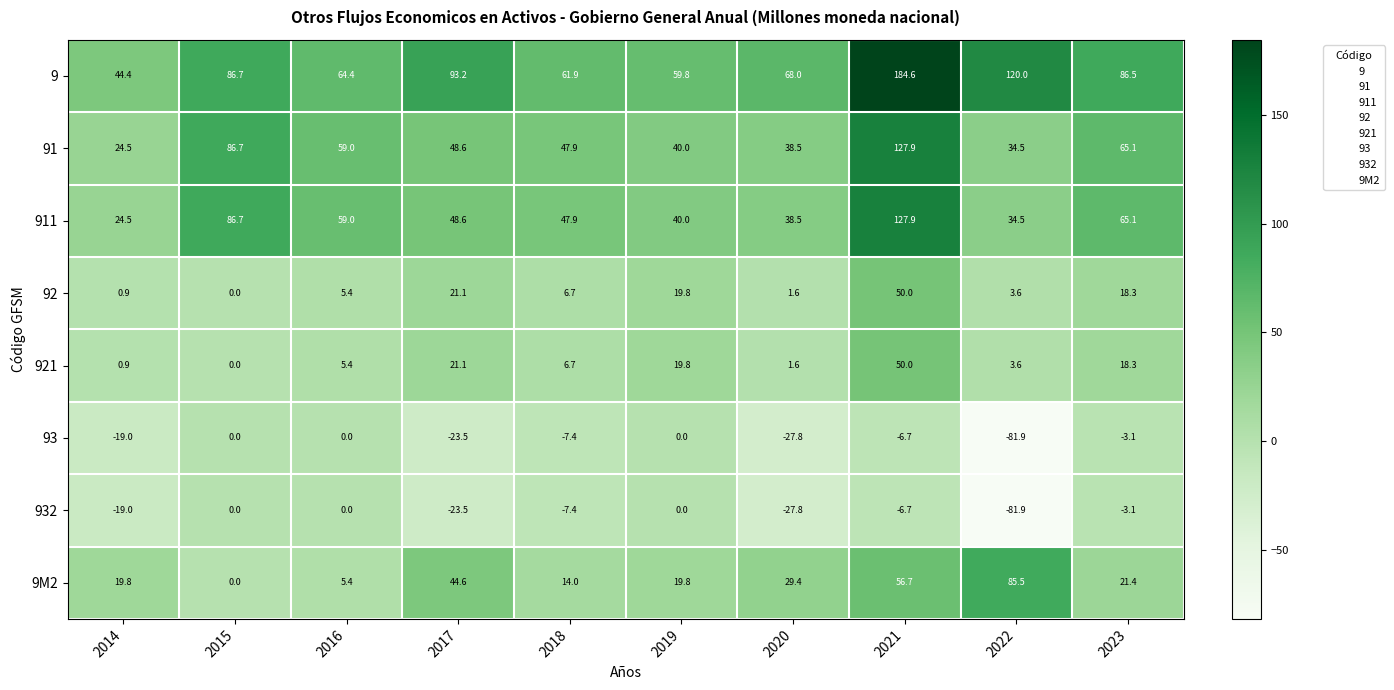

At which category does the chart reach its minimum across all series?

2022